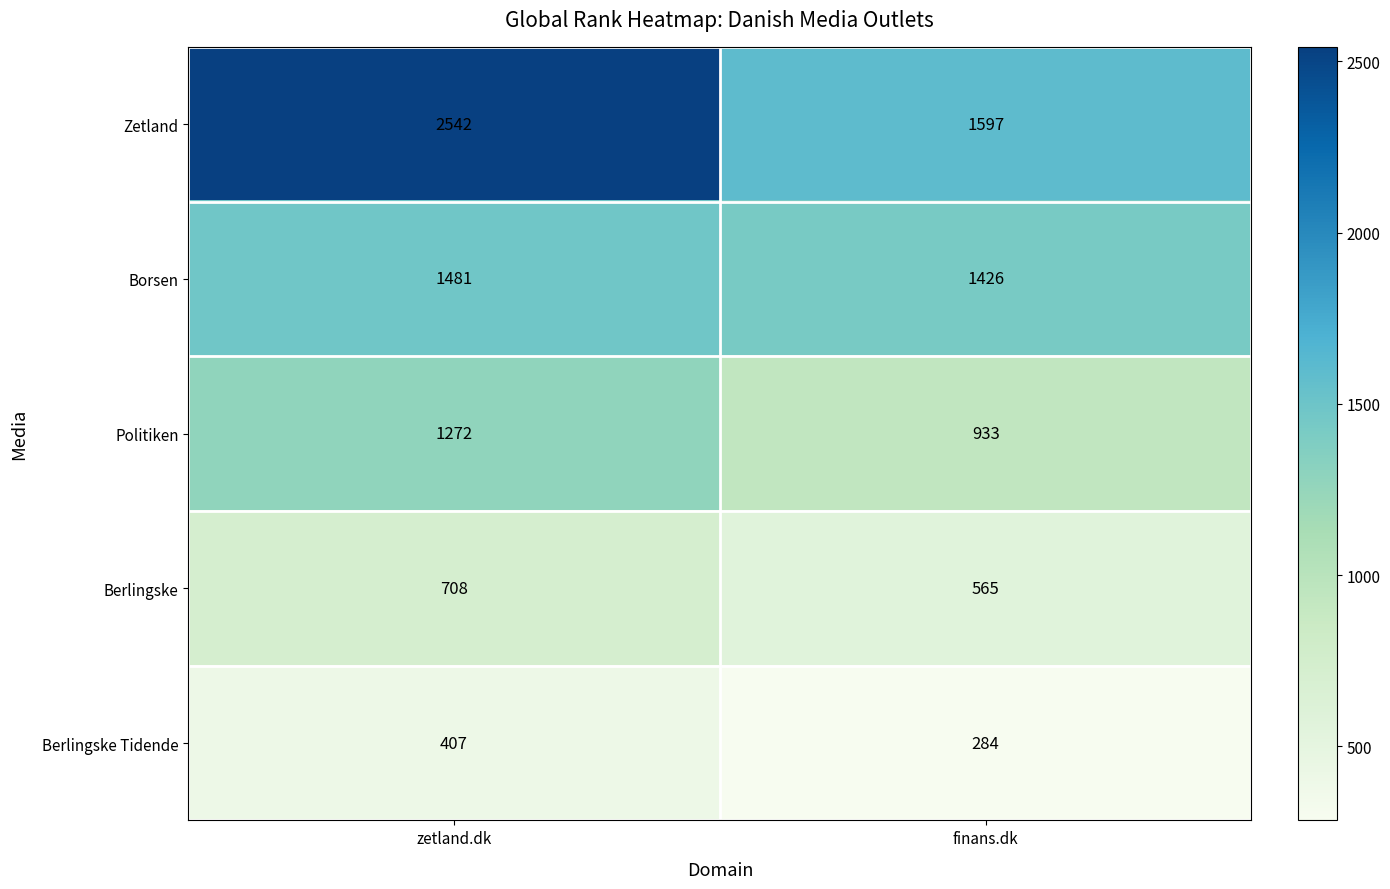

What is the difference between the highest and lowest values at finans.dk?

1313